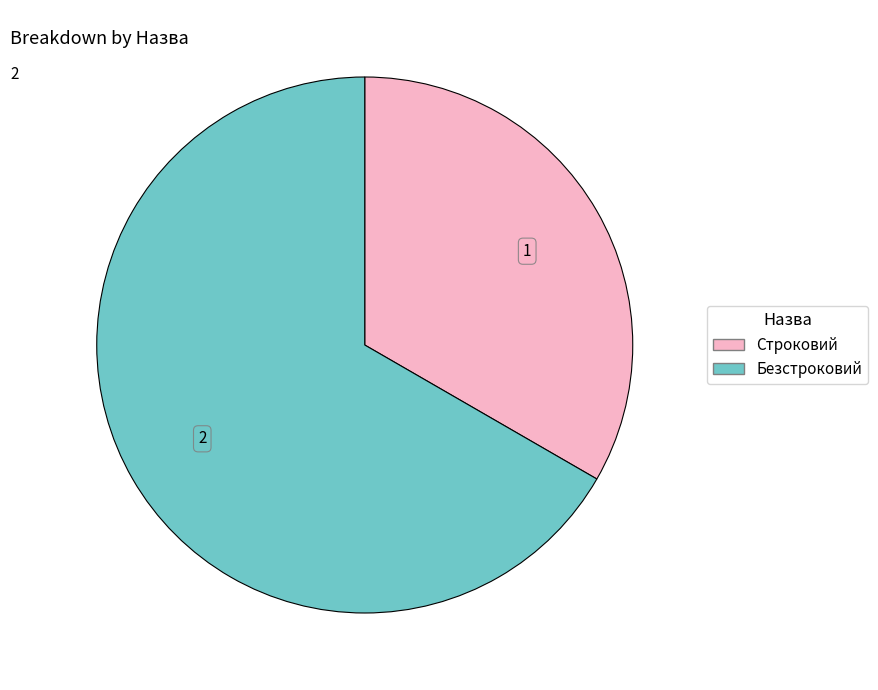

True or false: Безстроковий accounts for 67% of the total.

True